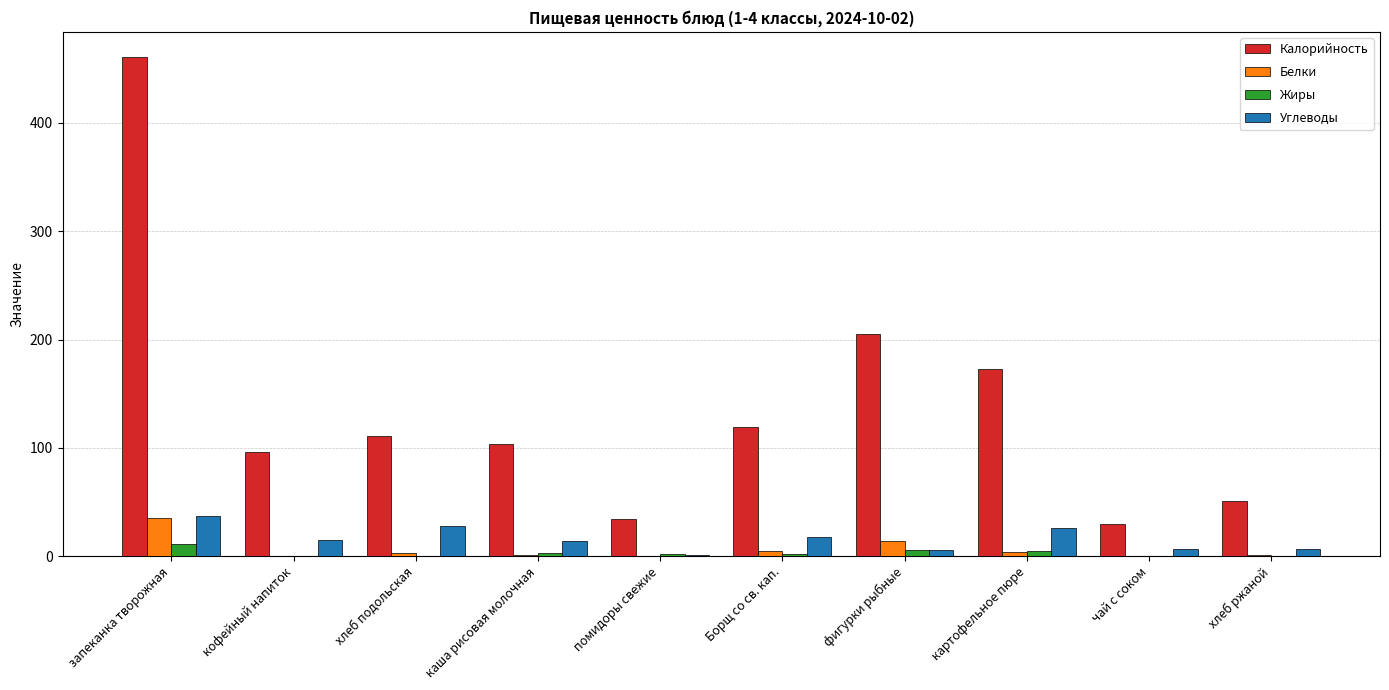

The Калорийность series shows 50.6 at чай с соком. True or false?

False